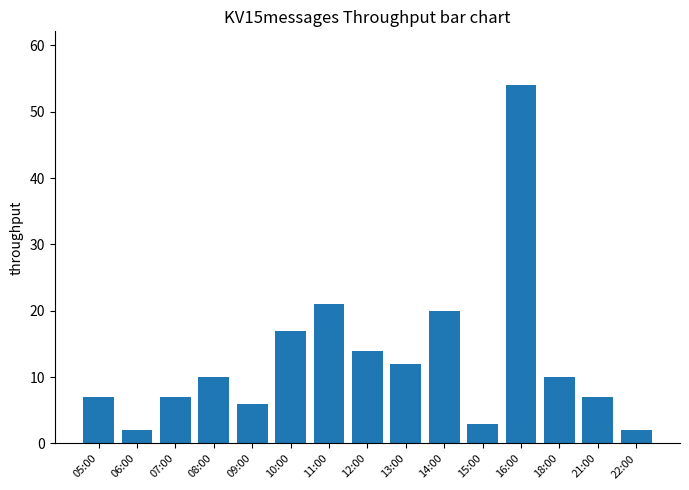

Approximately how many times larger is the value at 22:00 compared to 15:00?

0.7